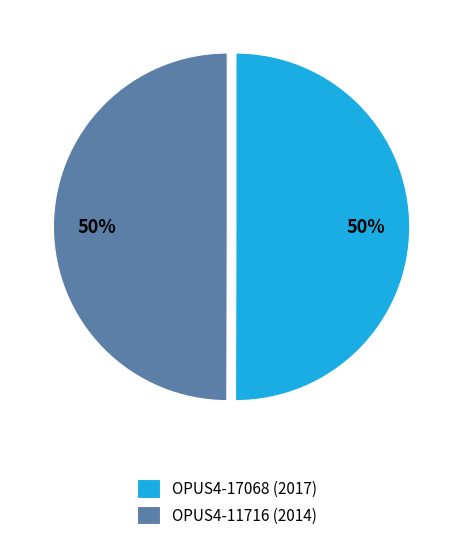

Combined, do OPUS4-11716 (2014) and OPUS4-17068 (2017) account for over 50%?

Yes